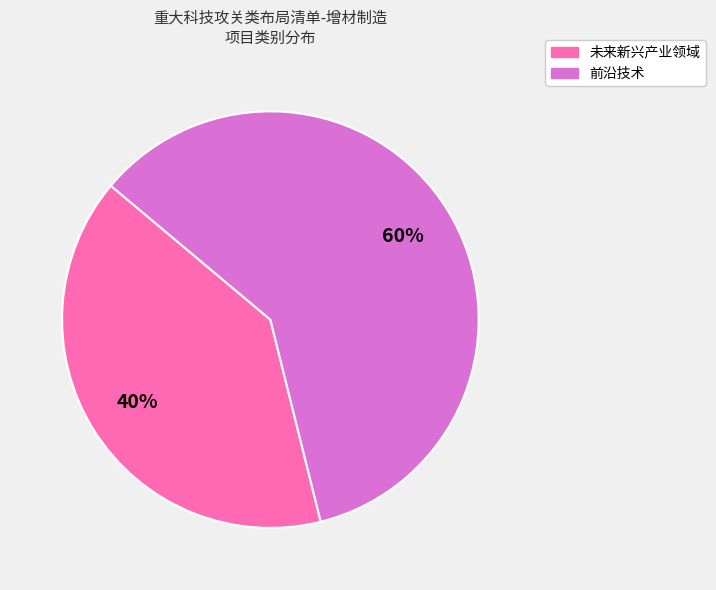

What percentage is the 未来新兴产业领域 slice, to the nearest percent?

40%